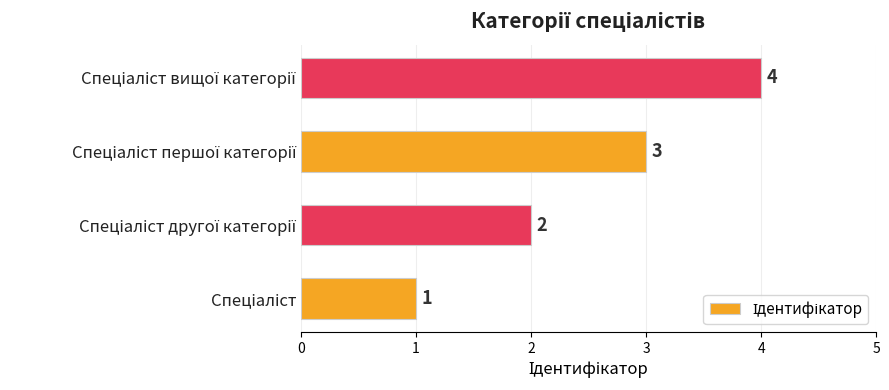

What is the greatest value displayed?

4